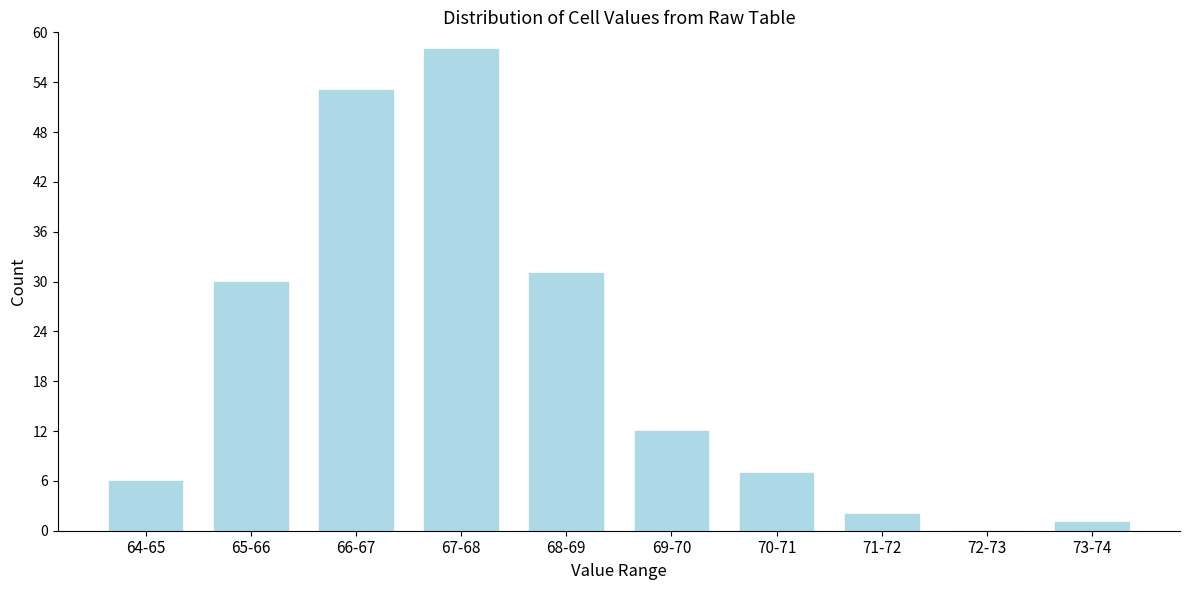

Reading right to left, list all the values displayed in this chart.

73-74=1	72-73=0	71-72=2	70-71=7	69-70=12	68-69=31	67-68=58	66-67=53	65-66=30	64-65=6